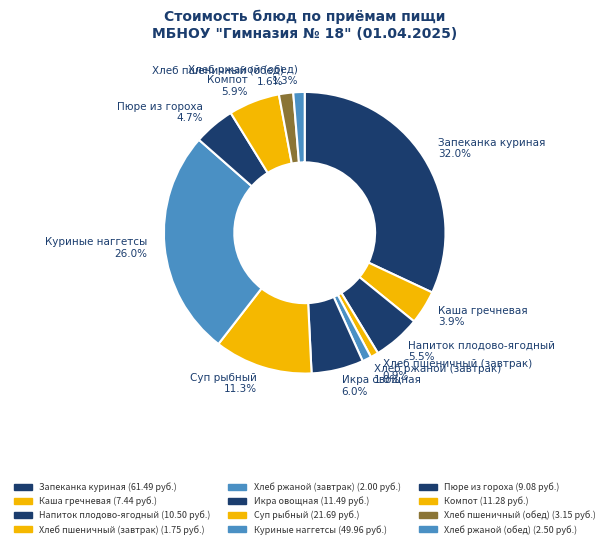

True or false: Запеканка куриная accounts for 32% of the total.

True